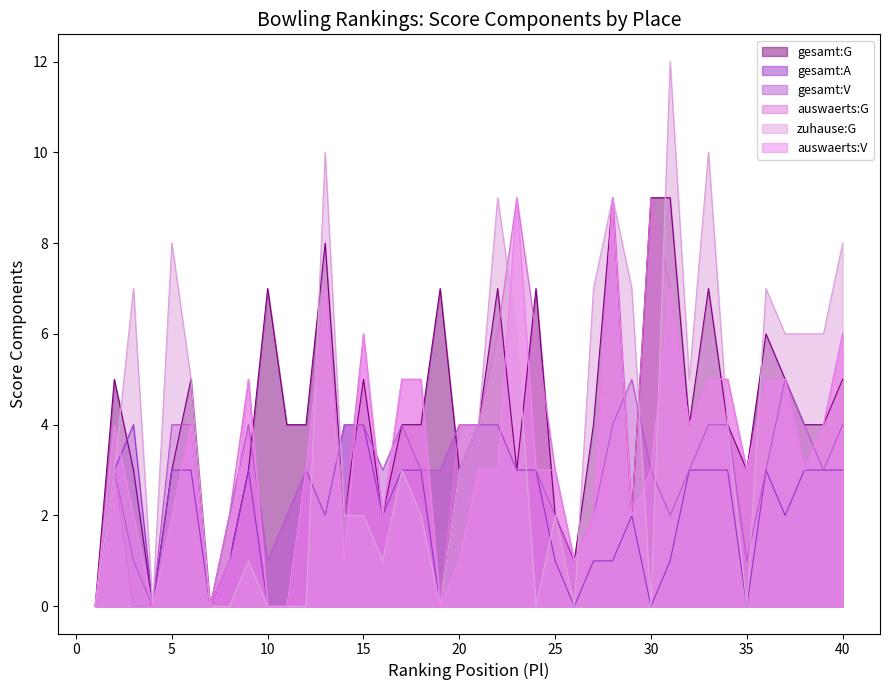

The value of zuhause:G at 10 is 0. True or false?

True